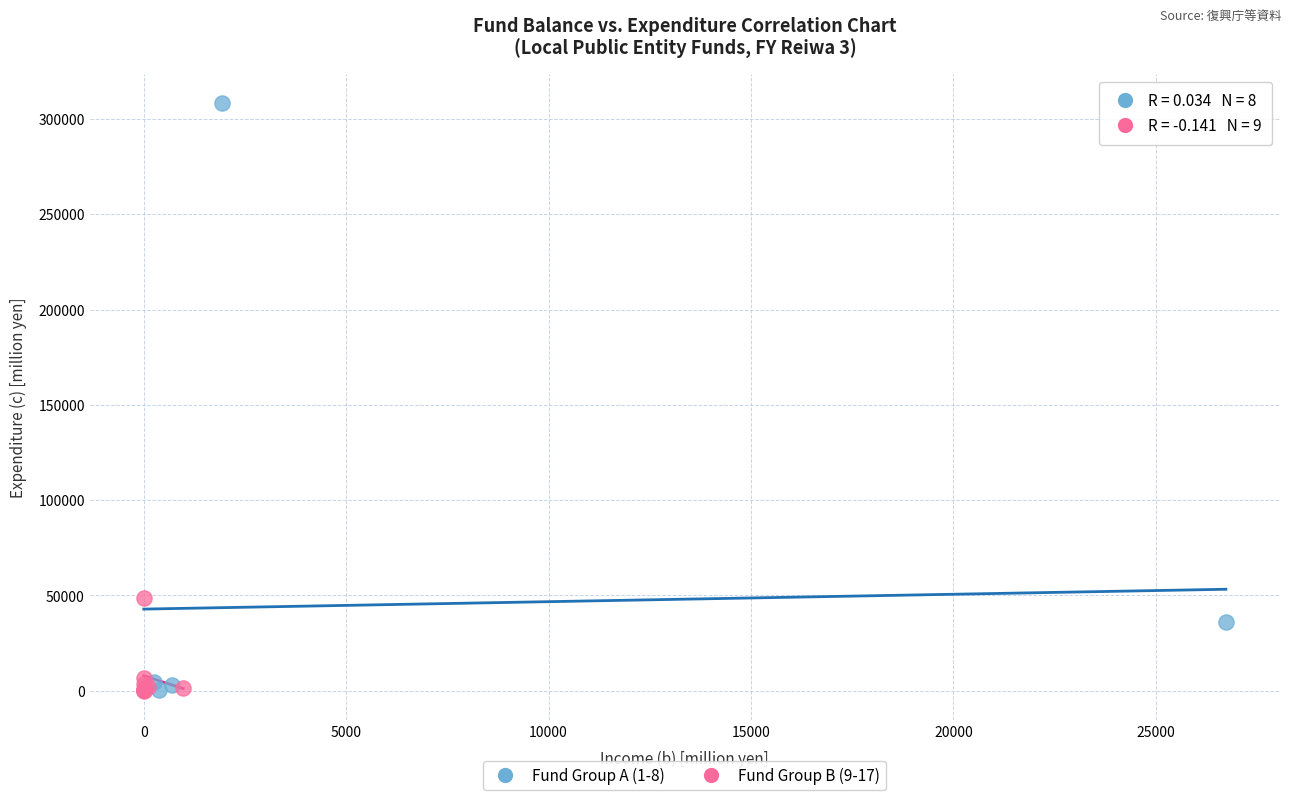

Which series has the largest Y range (max minus min)?

Fund Group A (1-8)